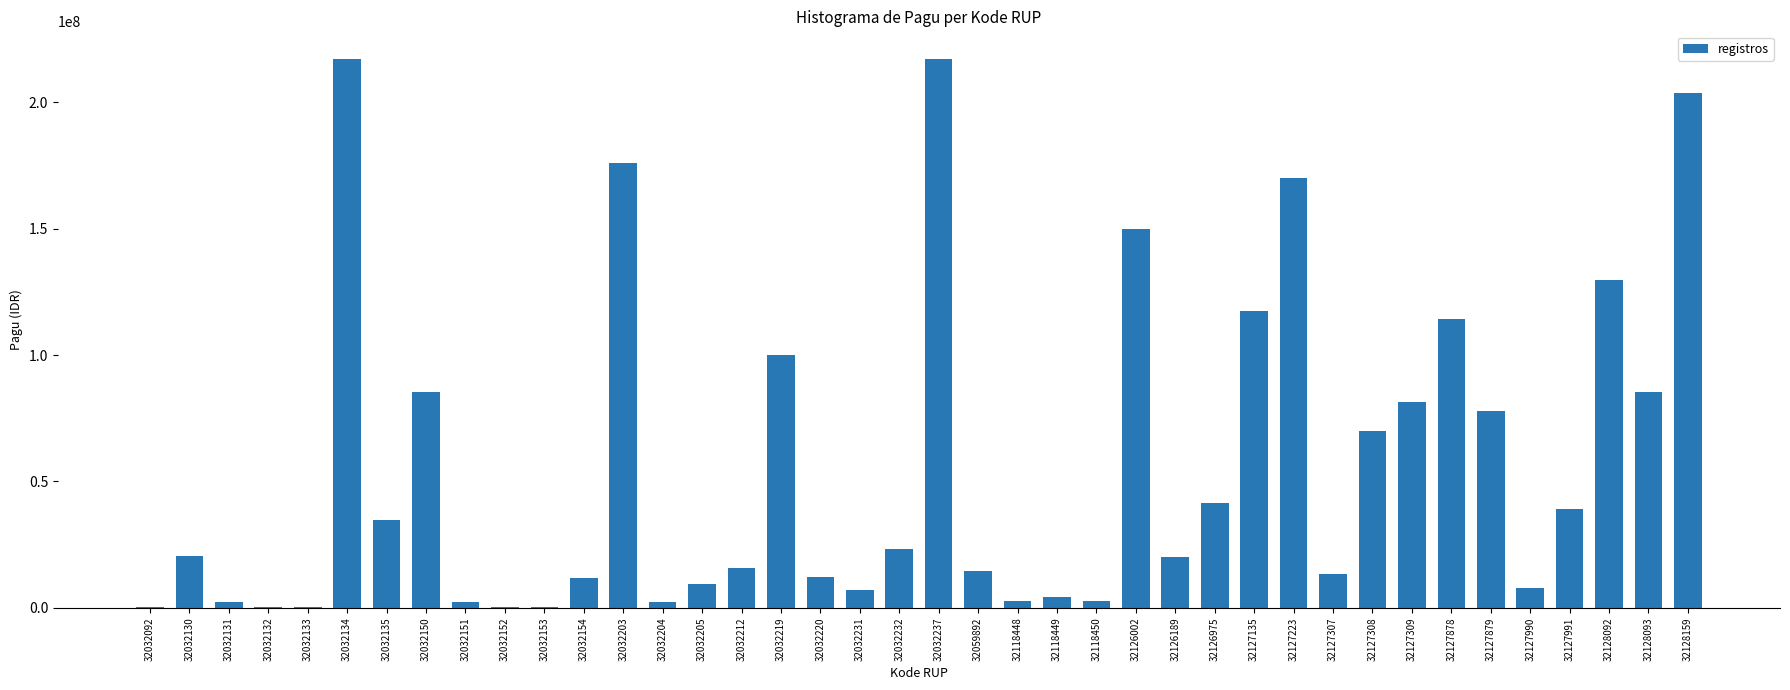

Approximately how many times larger is the value at 32127309 compared to 32032237?

0.4